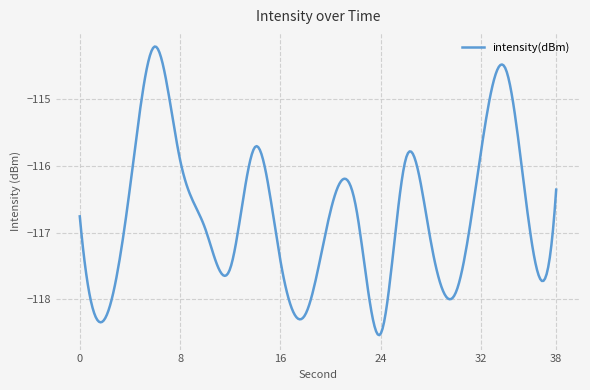

Does the chart display data point markers on the line(s)?

No